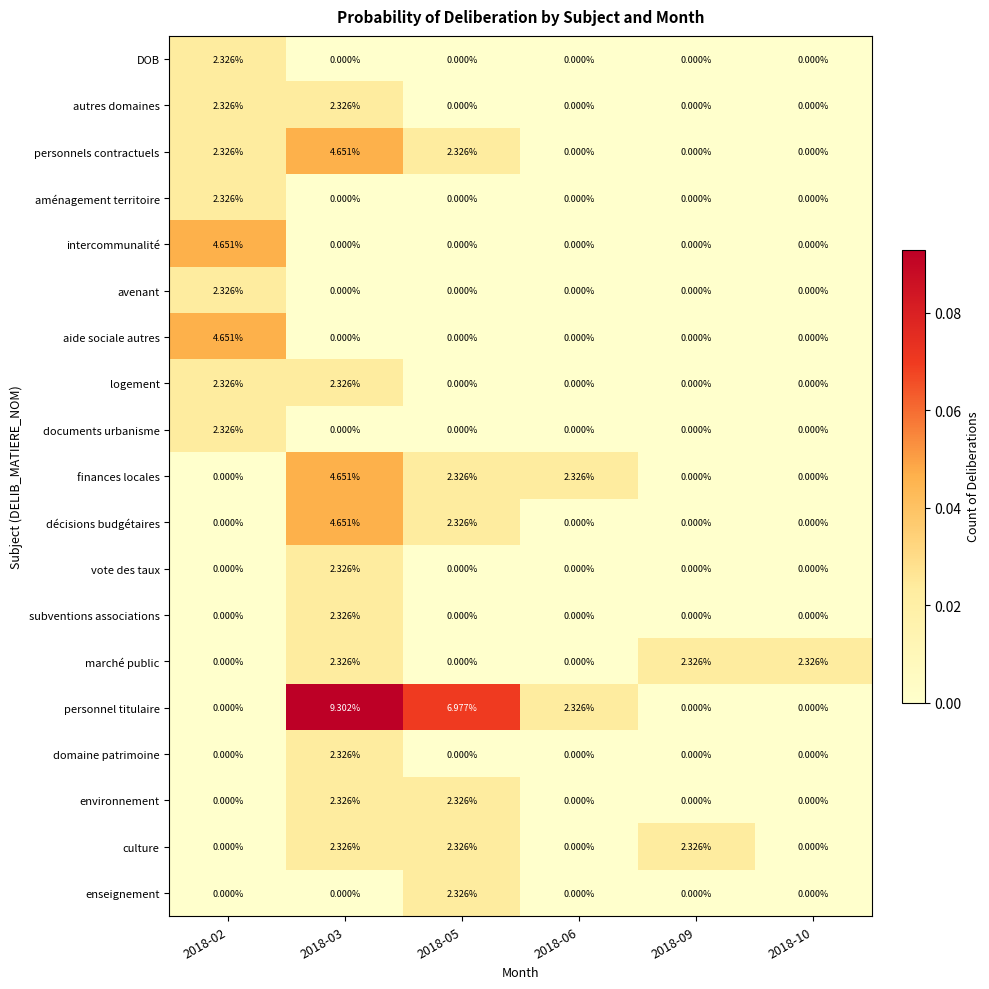

Is the value of intercommunalité at 2018-02 greater than the value of environnement at 2018-05?

Yes